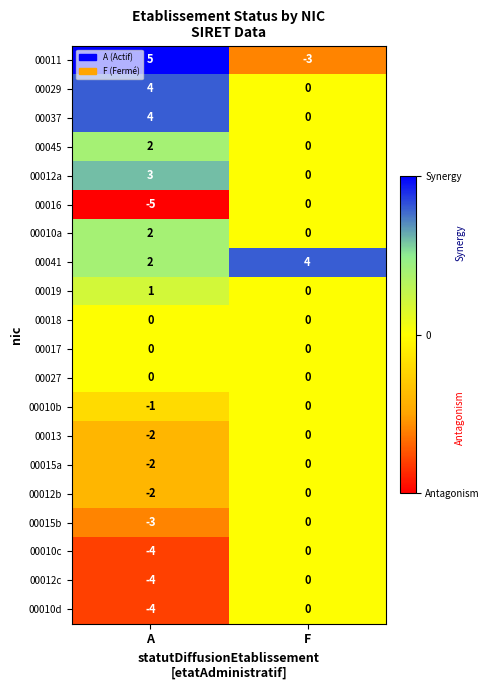

At which category is the sum across all series the highest?

F